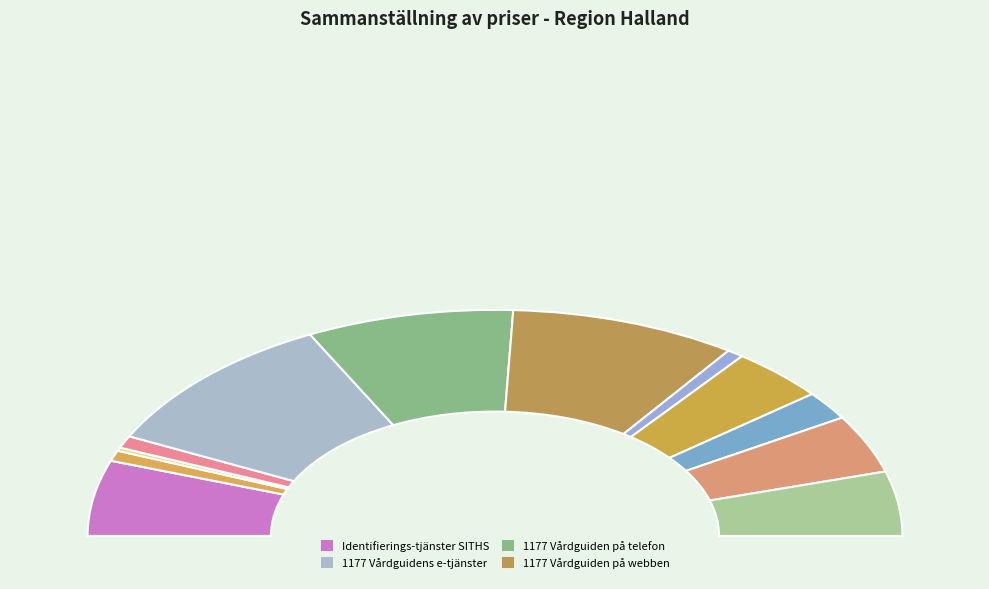

Do Journalen and Identifierings-tjänster SITHS together represent more than half of the pie?

No